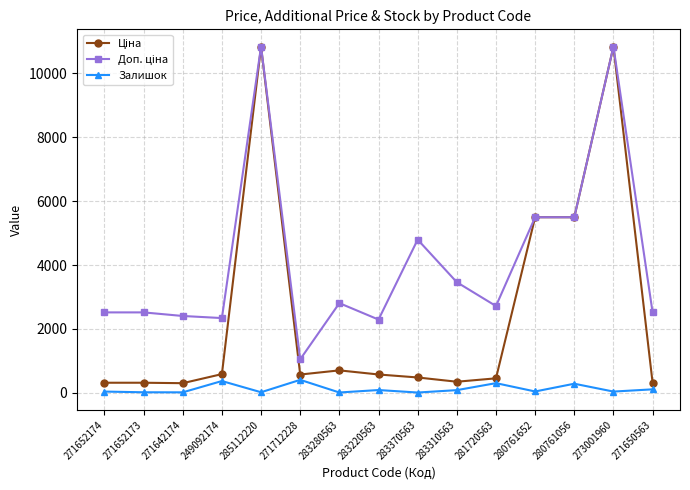

What is the greatest value displayed?

10840.1